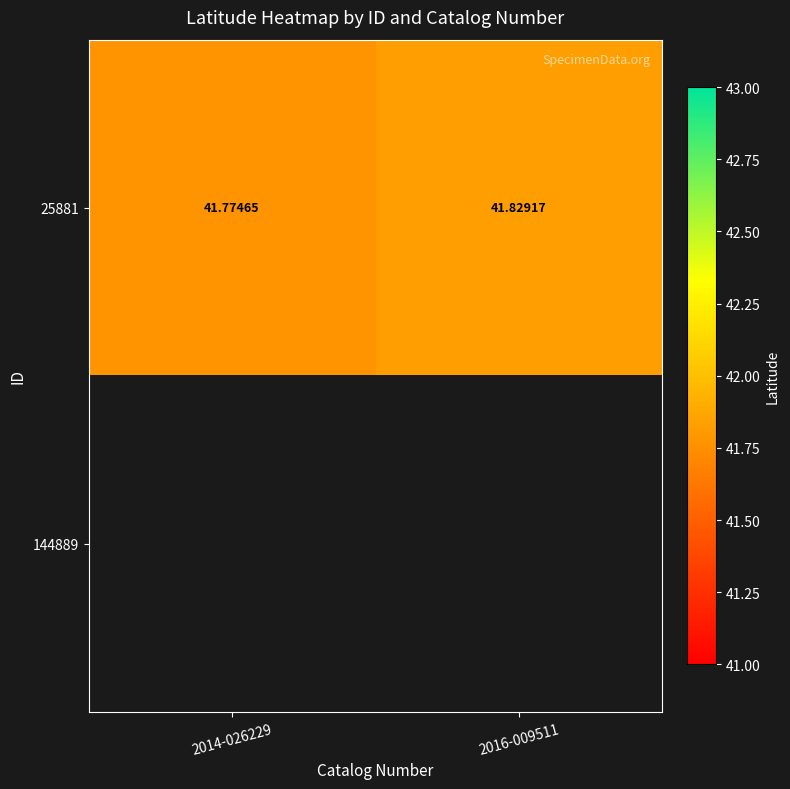

Which category has the lowest value across all series?

2014-026229